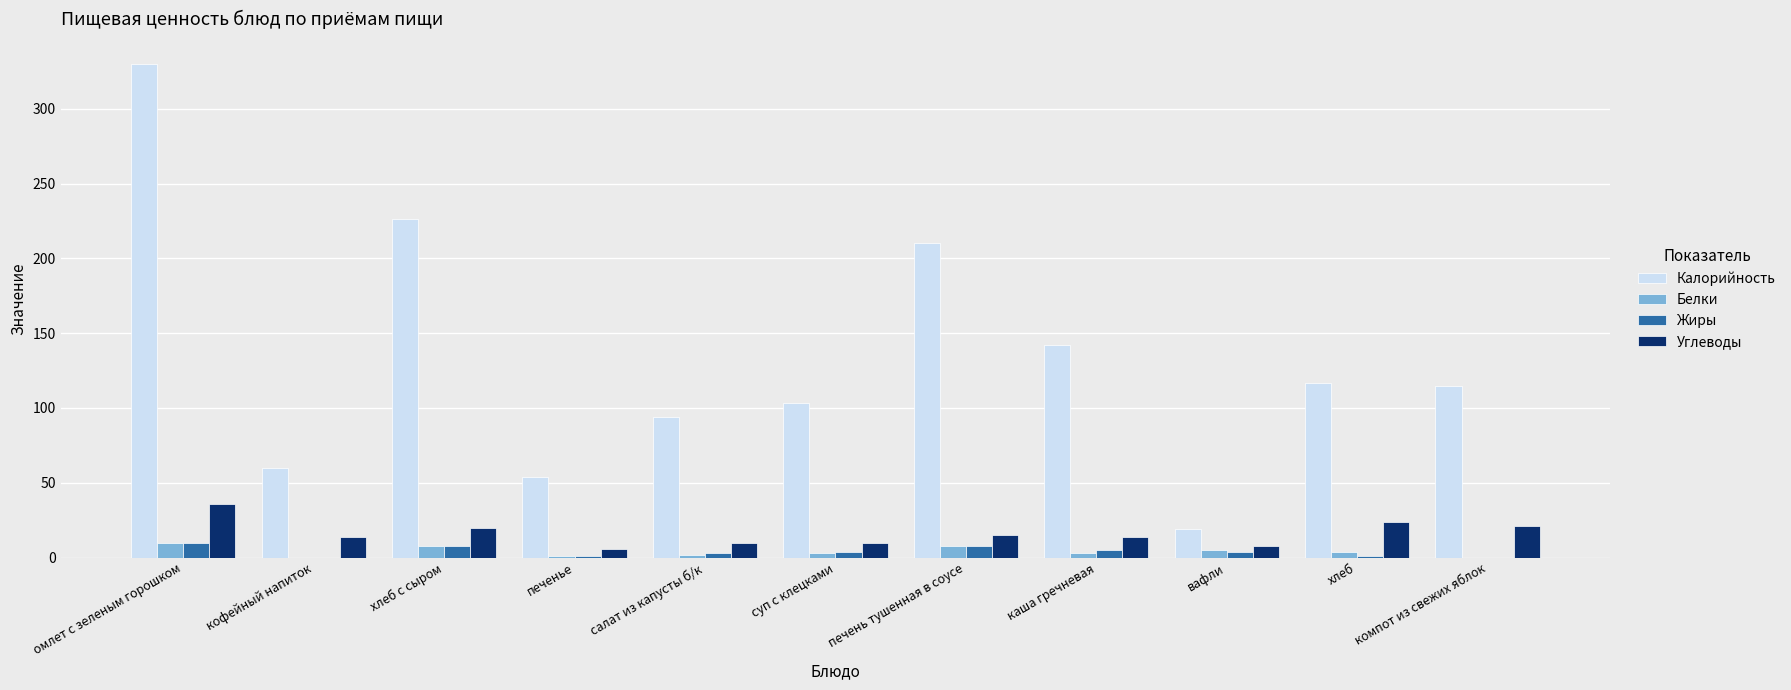

At which category does the chart reach its peak across all series?

омлет с зеленым горошком